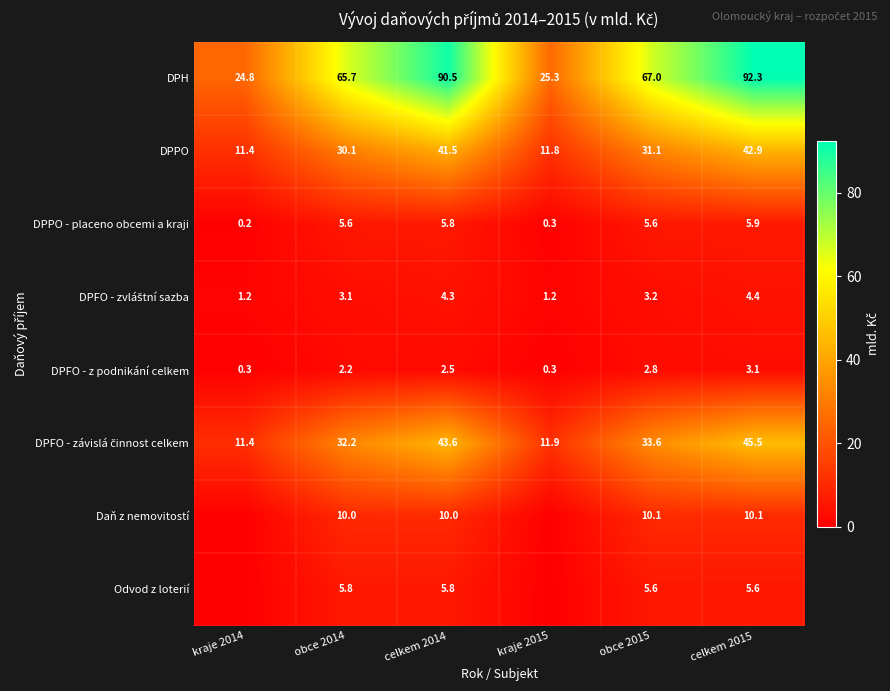

What is the spread (max minus min) of values at celkem 2015?

89.2